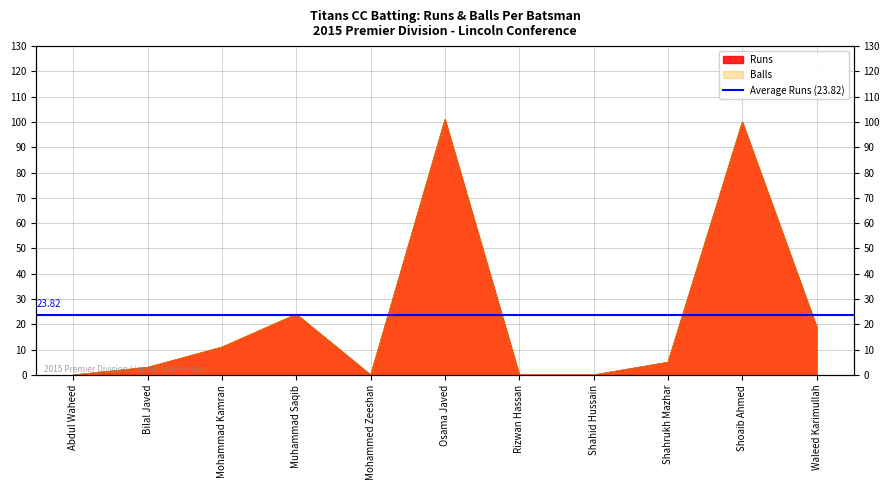

True or false: Balls has a value of 53 at Rizwan Hassan.

False